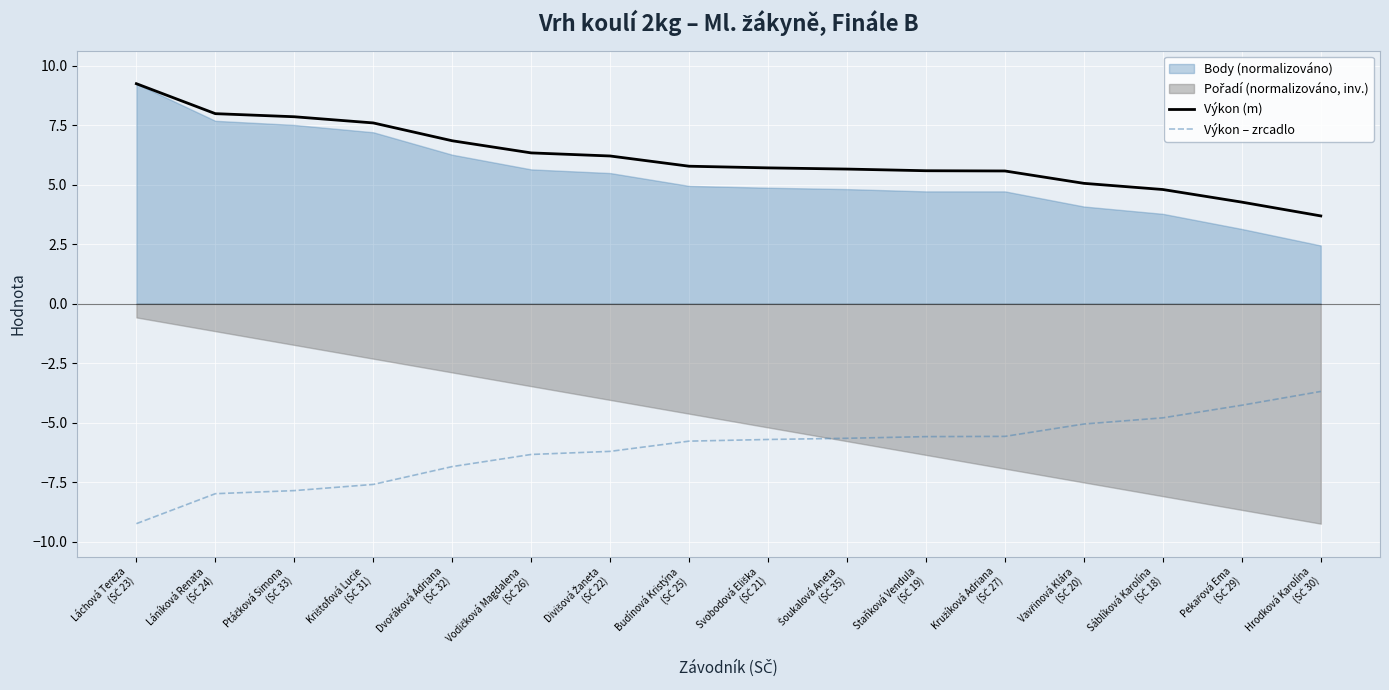

What is the sum of all Výkon (m) values?

98.2